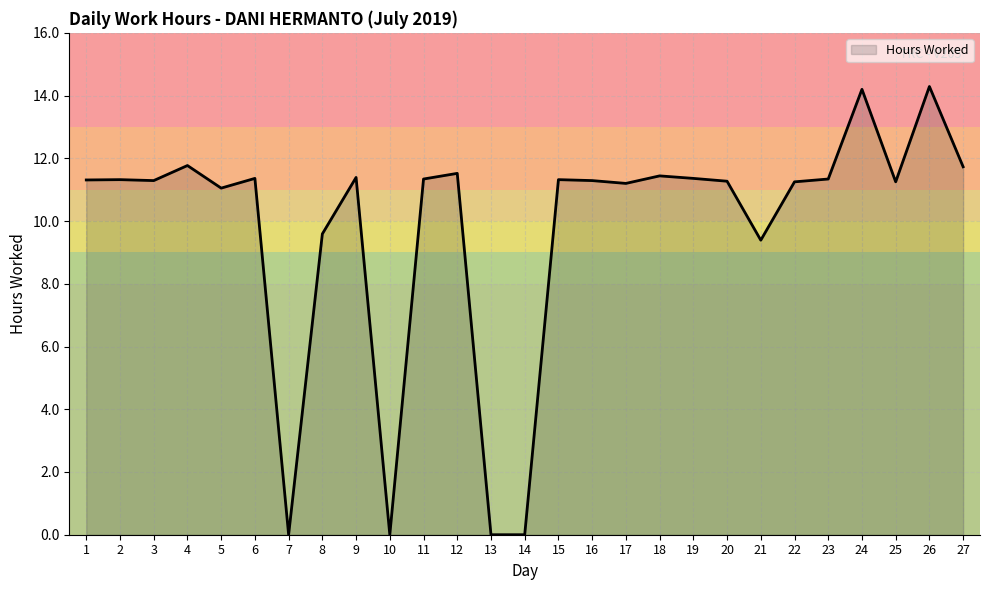

The chart shows a value of 2.9 at 19. True or false?

False